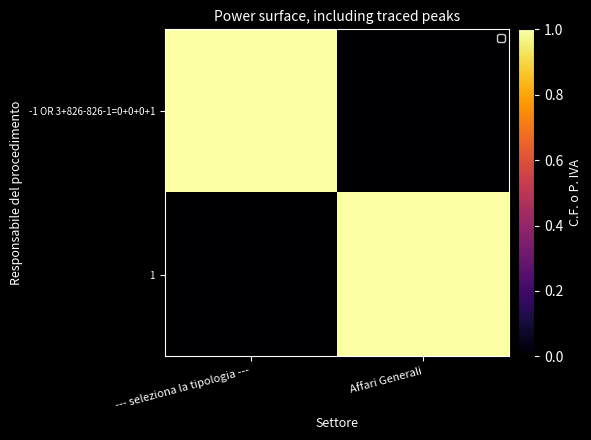

Which series changed the most between --- seleziona la tipologia --- and Affari Generali?

-1 OR 3+826-826-1=0+0+0+1